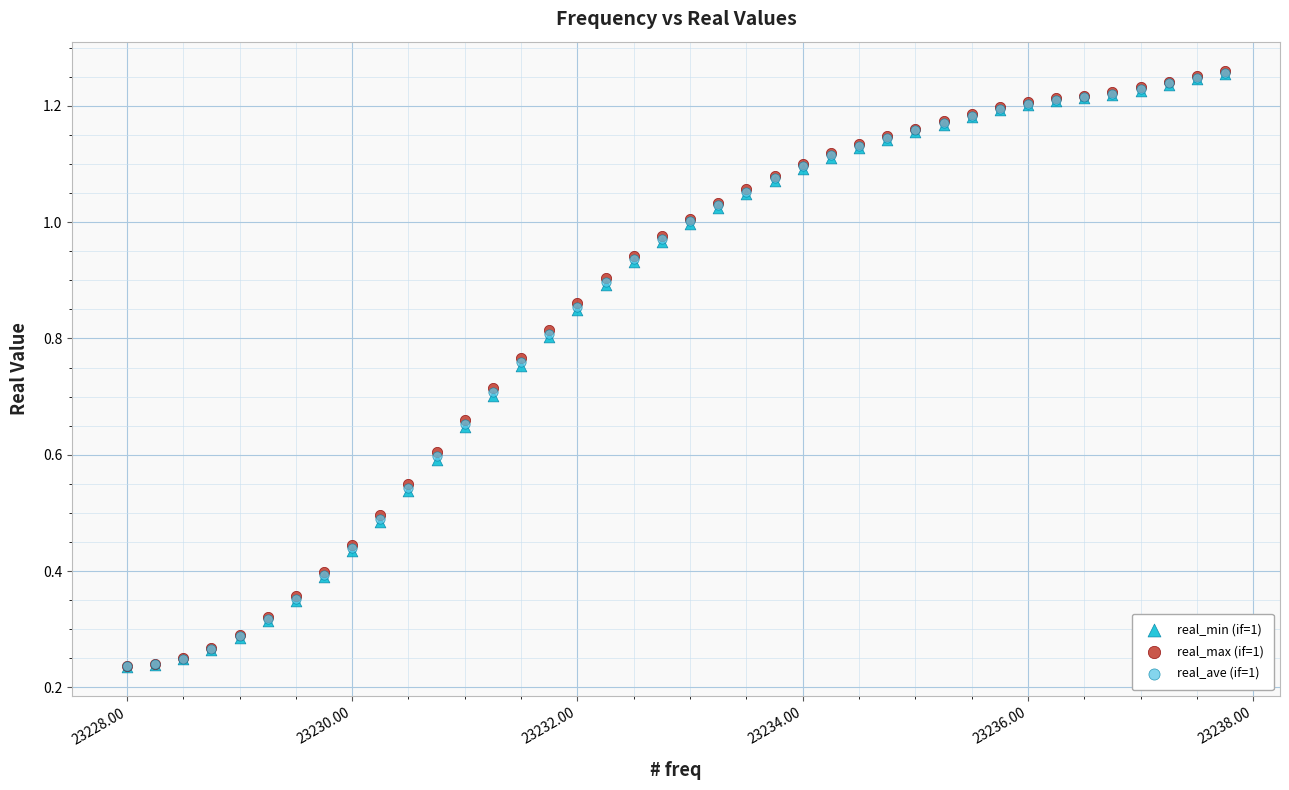

What are all the series names shown in the legend?

real_min (if=1), real_max (if=1), real_ave (if=1)